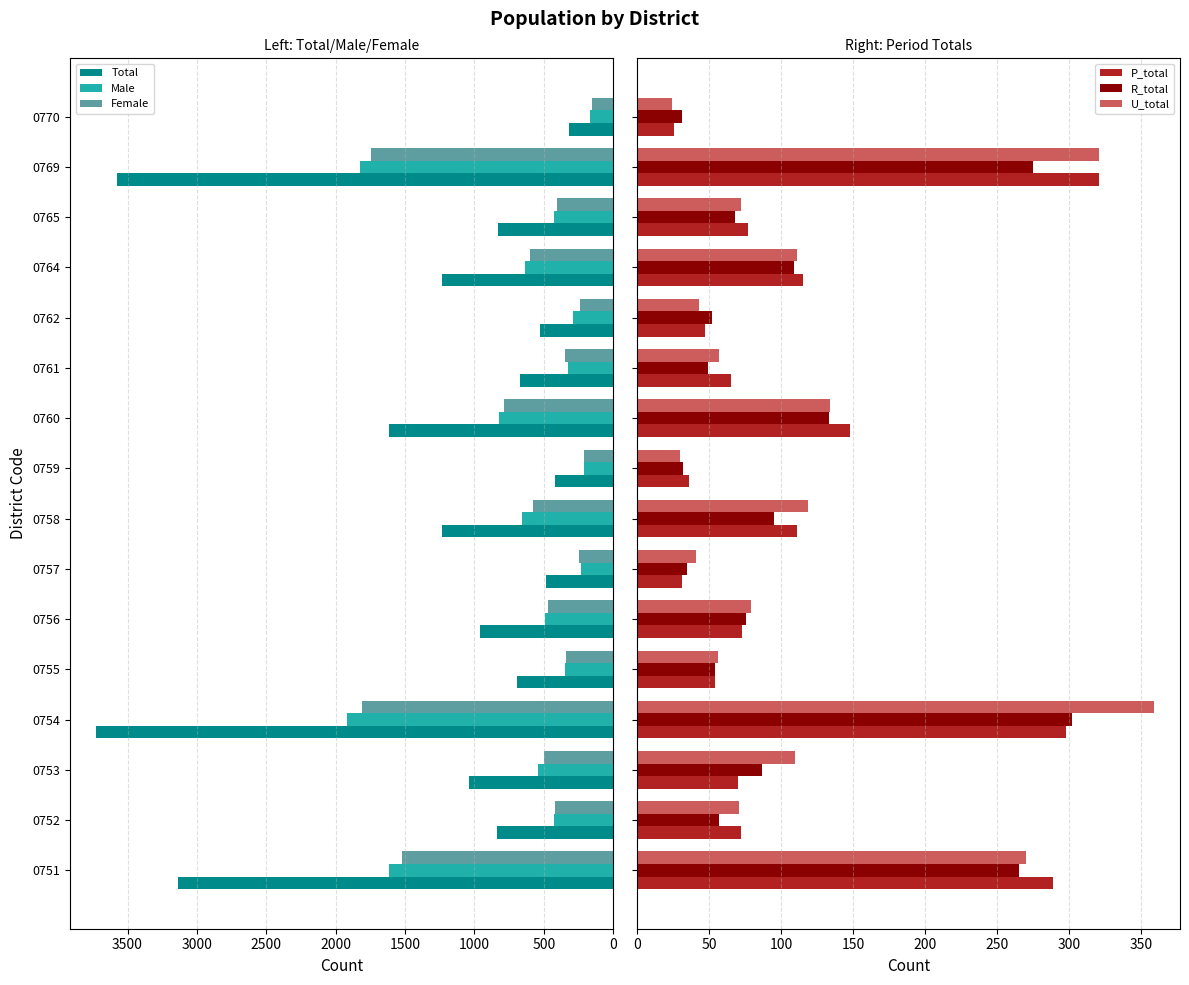

How many groups of bars are there?

16